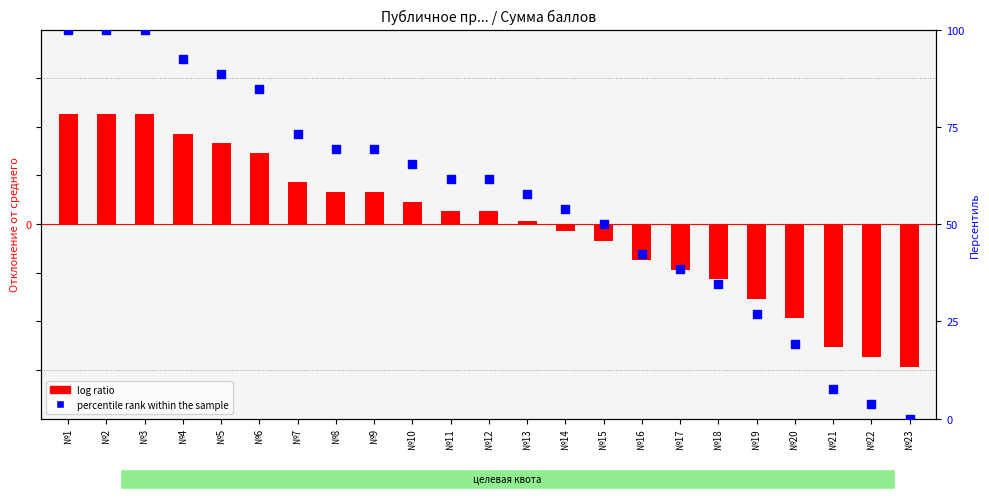

Which series contains the highest Y value?

percentile rank within the sample